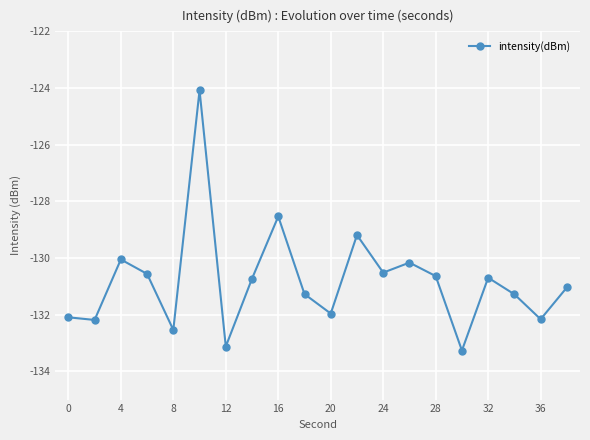

What is the maximum value shown in the chart?

-124.1